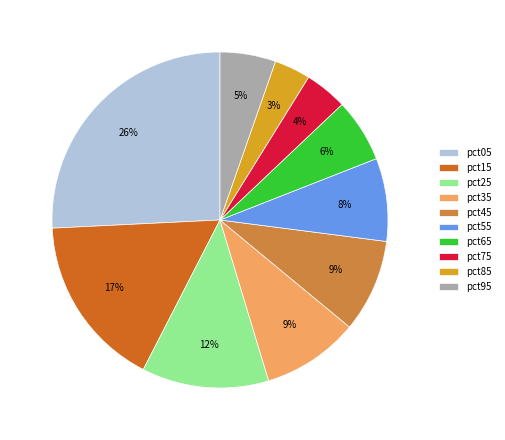

What percentage is the pct55 slice, to the nearest percent?

8%